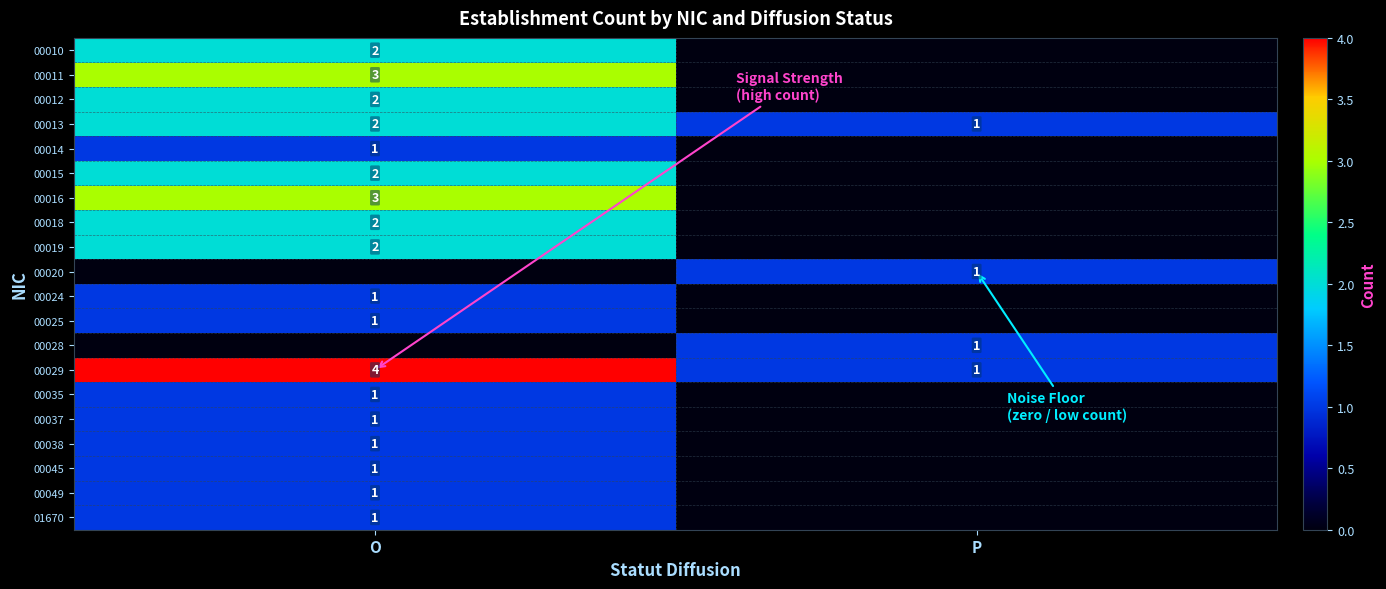

At which label is 00013 closest to 1?

P